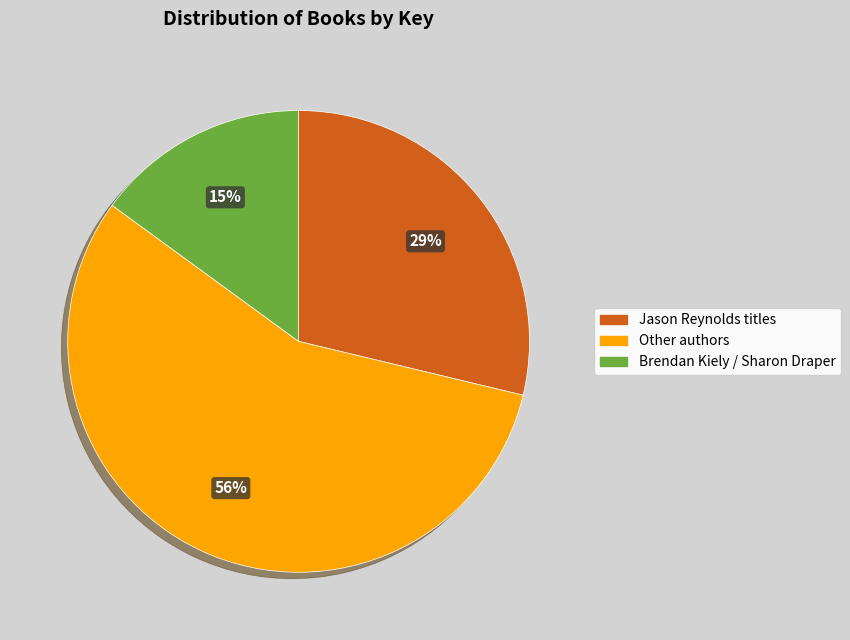

To the nearest percent, what is the difference between the largest and smallest slice percentages?

41%